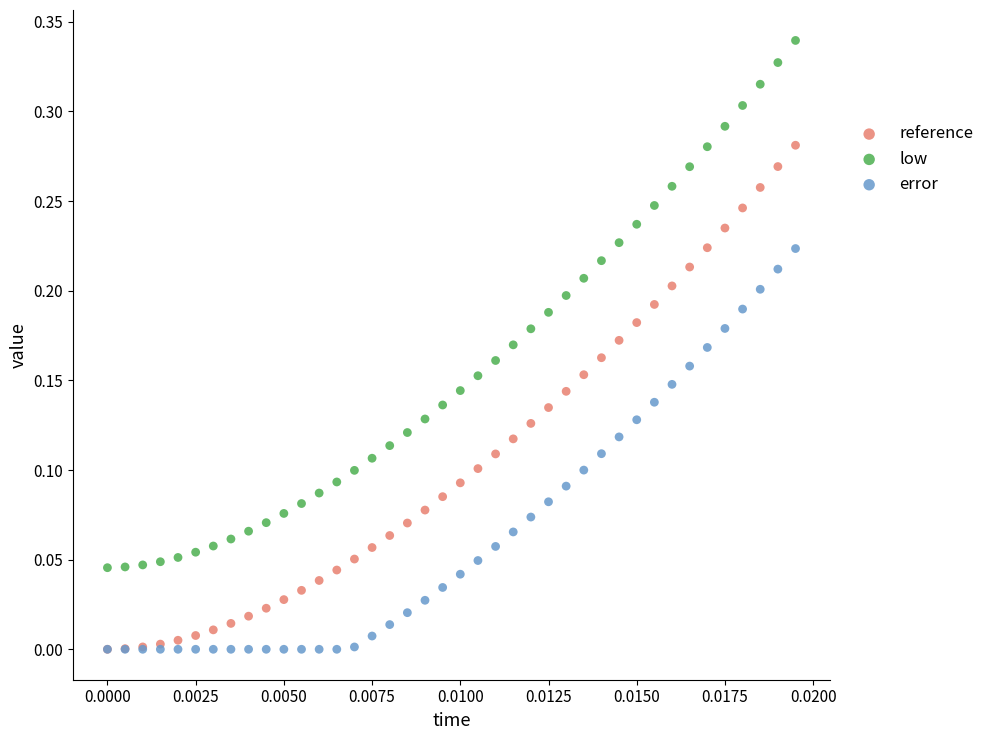

Which series reaches the maximum Y coordinate?

low